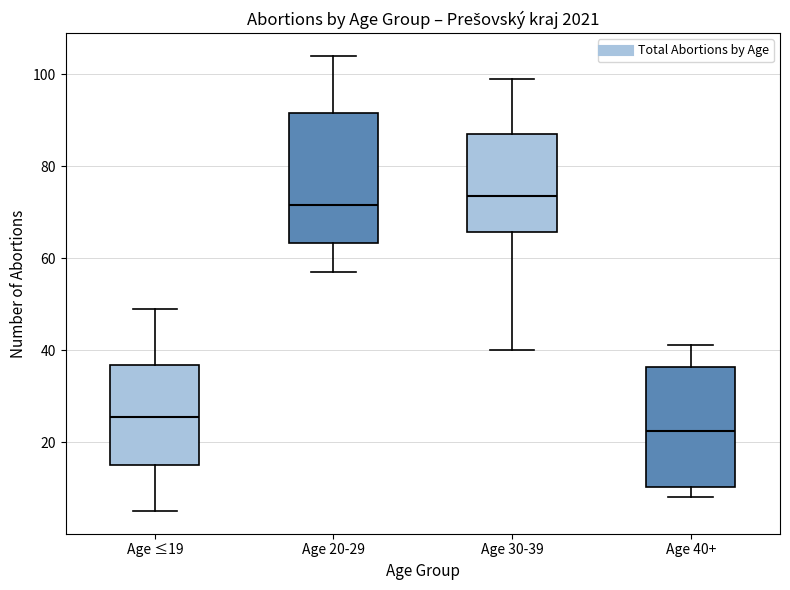

Which box is the tallest, from its lower edge to its upper edge?

Age 20-29